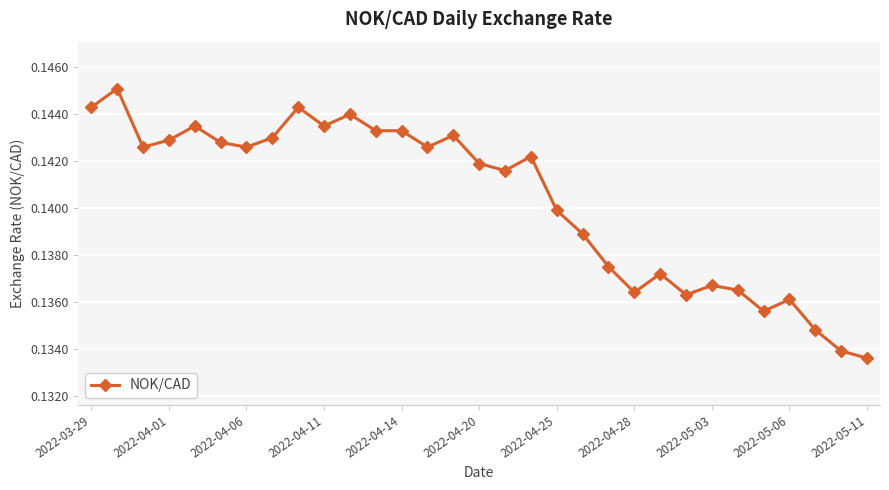

Count the values in the range 0 to 1.

31